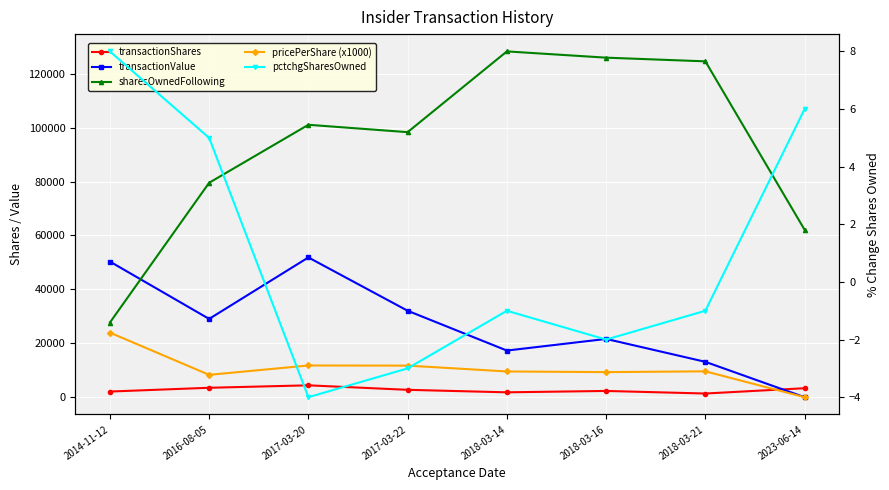

What is the maximum value for pricePerShare (x1000)?

23967.1